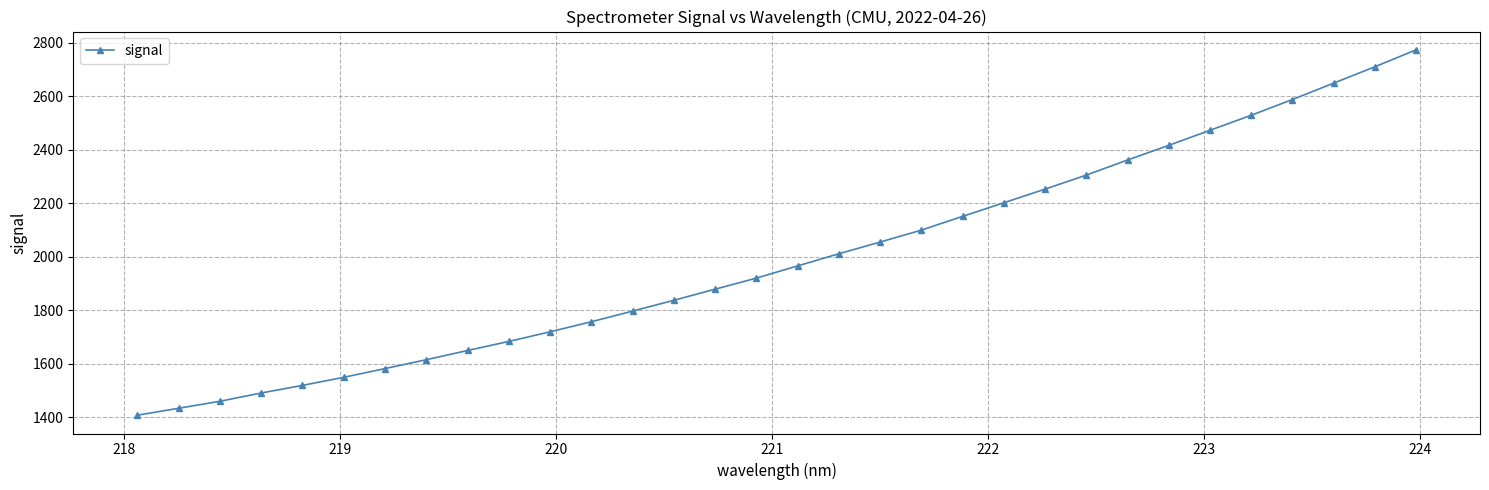

What is the difference between the maximum and minimum values?

1365.7